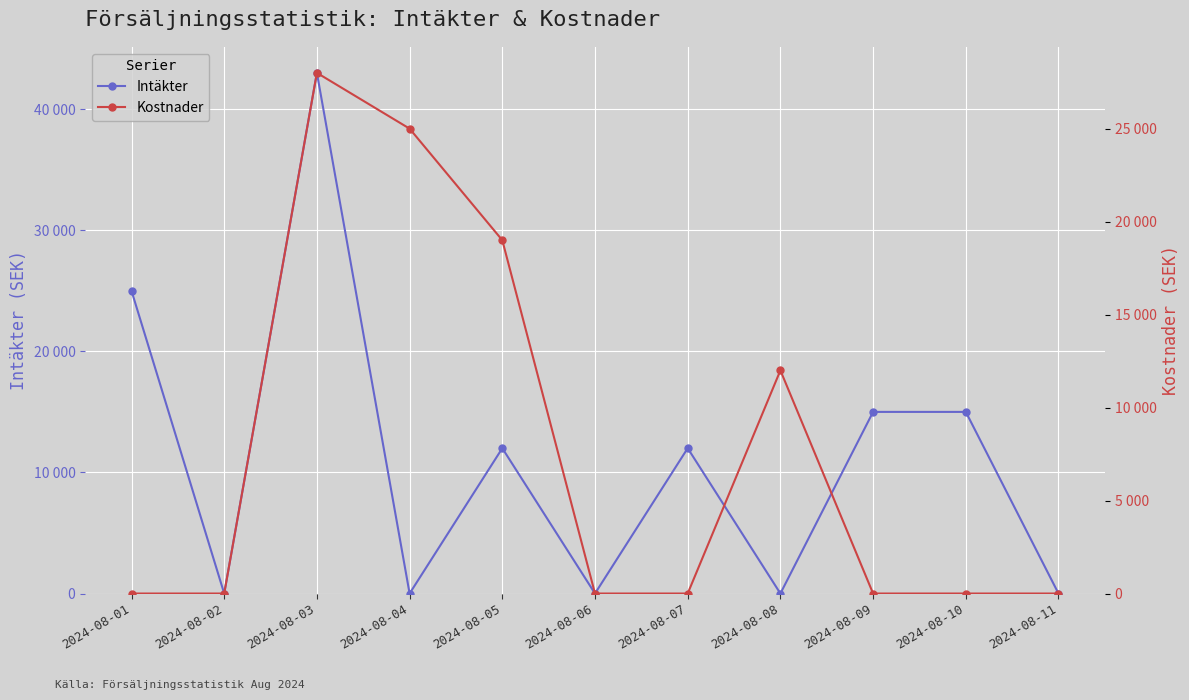

What is the maximum value shown in the chart?

43000